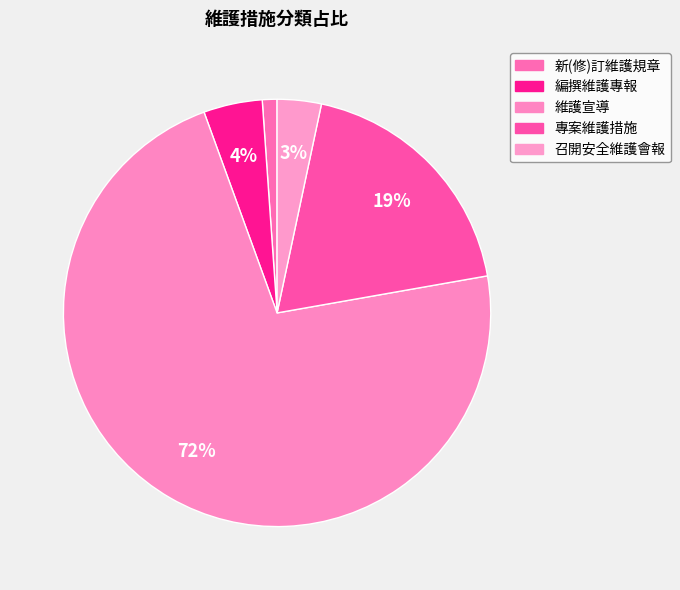

Which slice represents more than half of the pie?

維護宣導